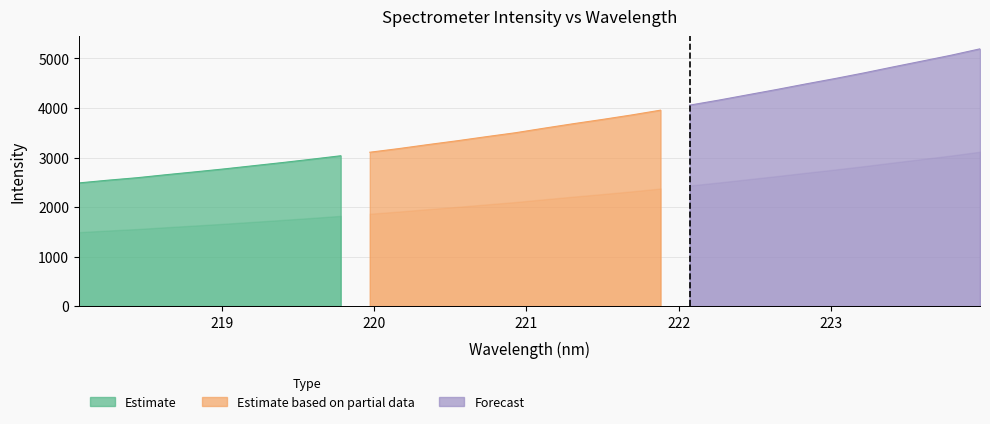

What is the difference between the maximum and minimum values?

2707.5